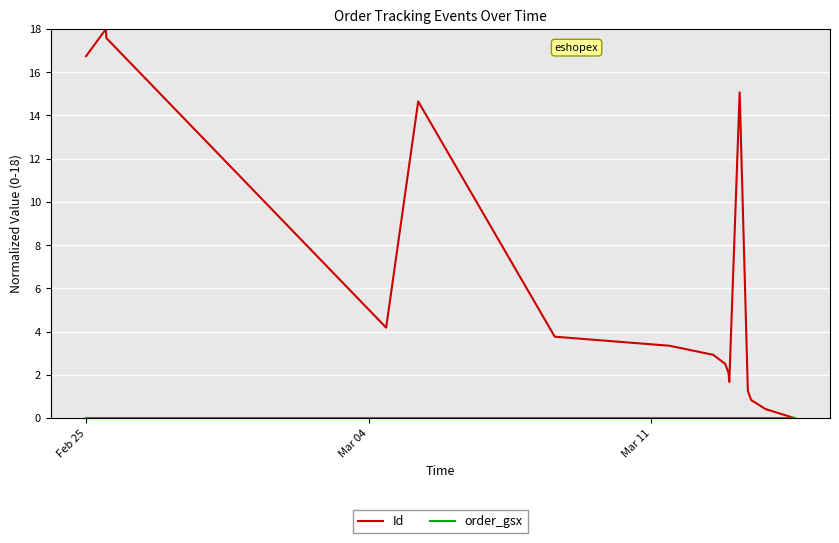

Which series has the largest total across all categories?

Id